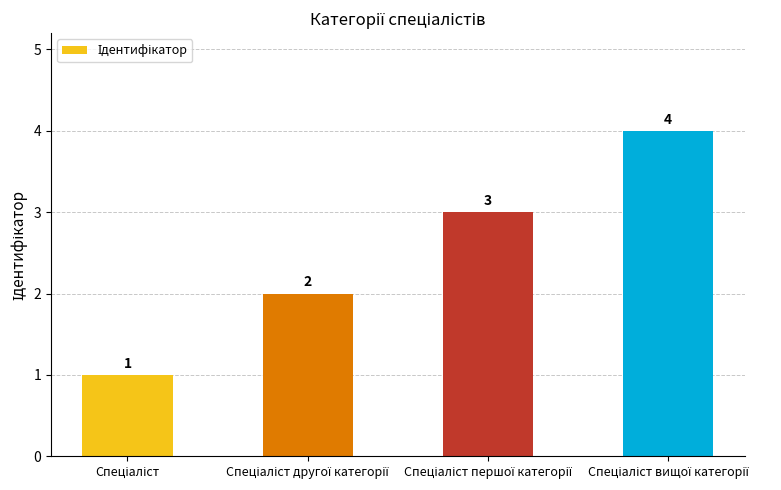

What is the difference between the maximum and minimum values?

3